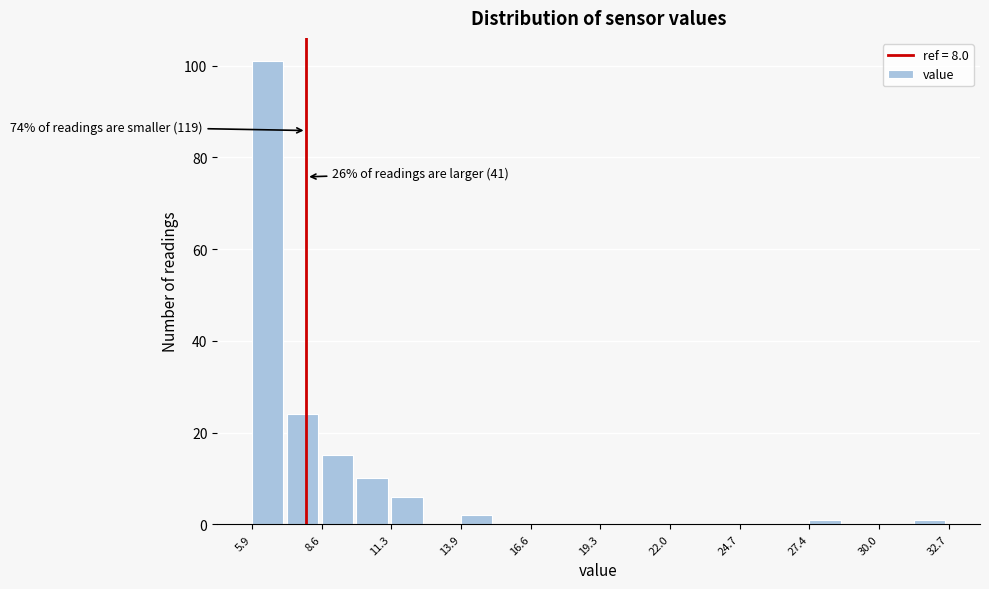

Around what value on the x-axis is the tallest bar? Give the approximate position of its centre, as read against the axis.

6.5